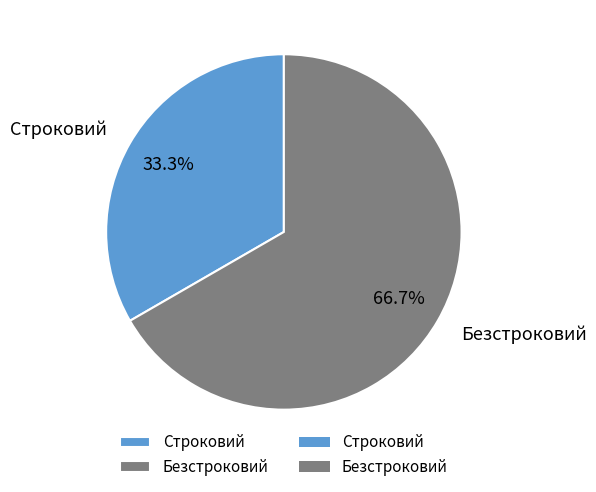

Rank the categories by value from highest to lowest.

Безстроковий, Строковий